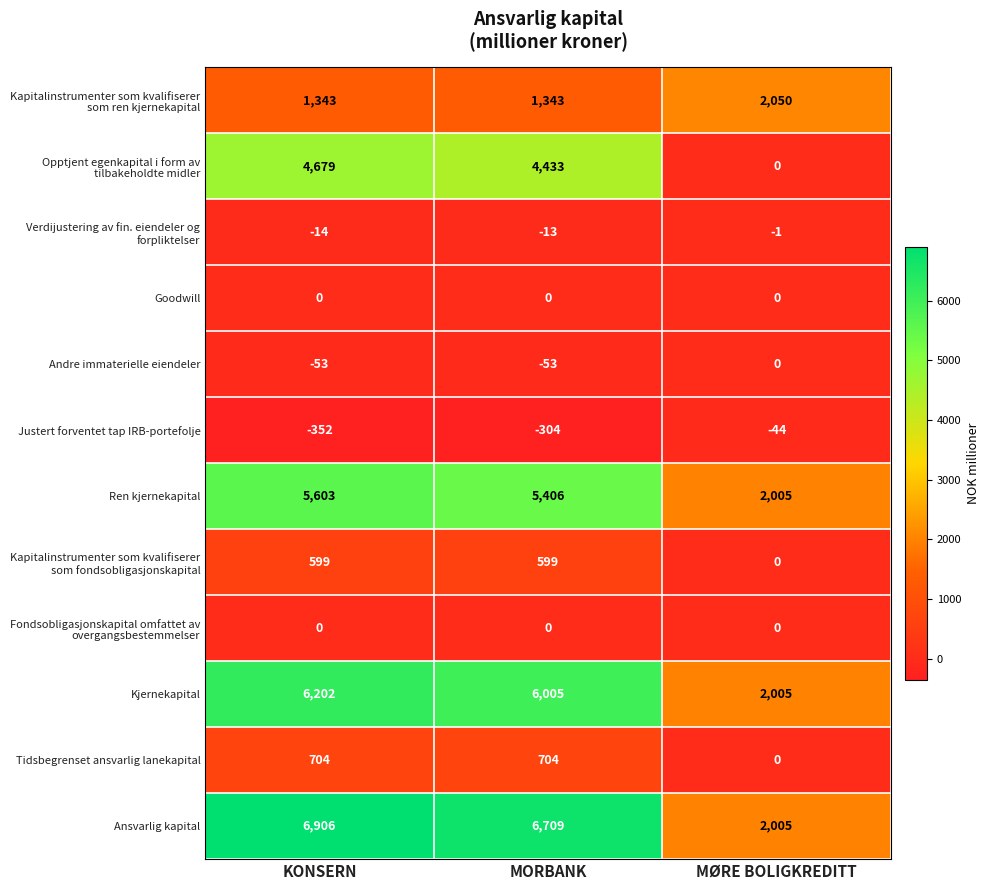

List the labels in order of Ren kjernekapital value, smallest first.

MØRE BOLIGKREDITT, MORBANK, KONSERN